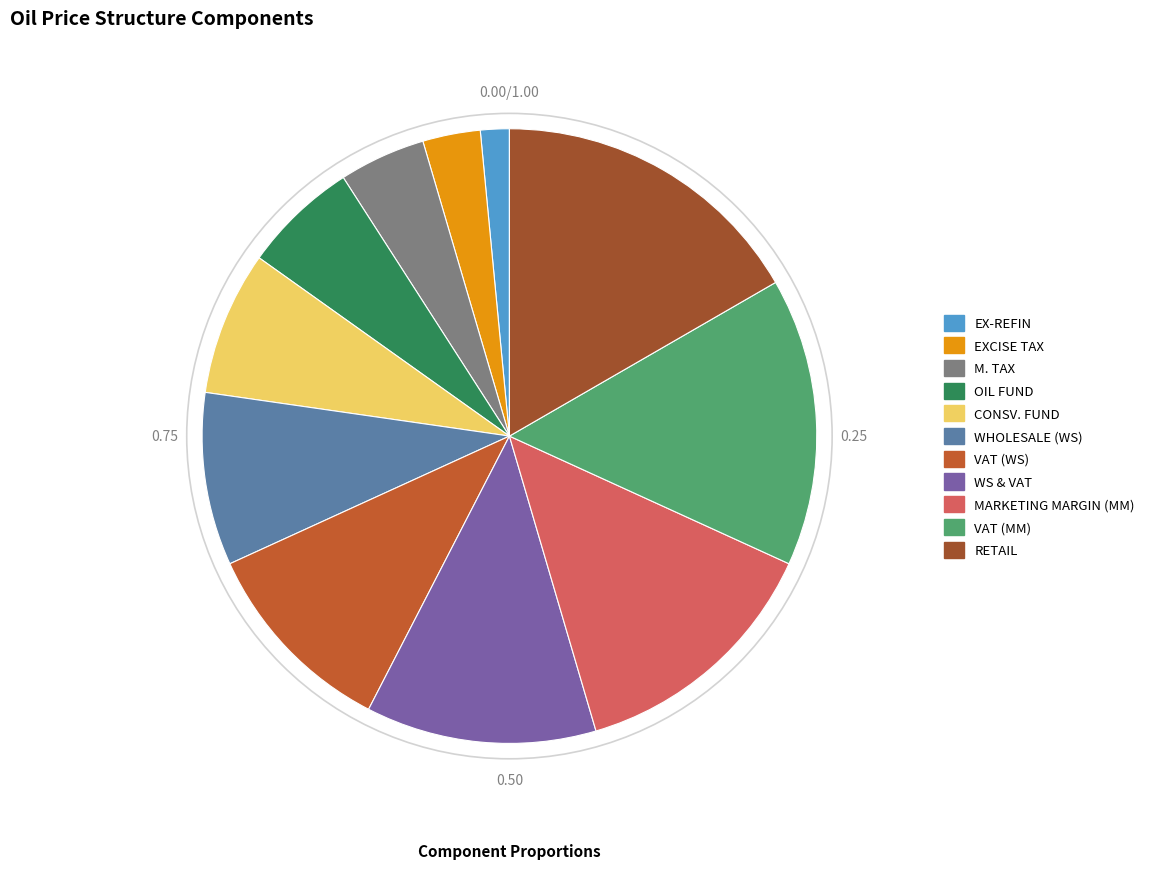

Count the number of slices in the pie.

11